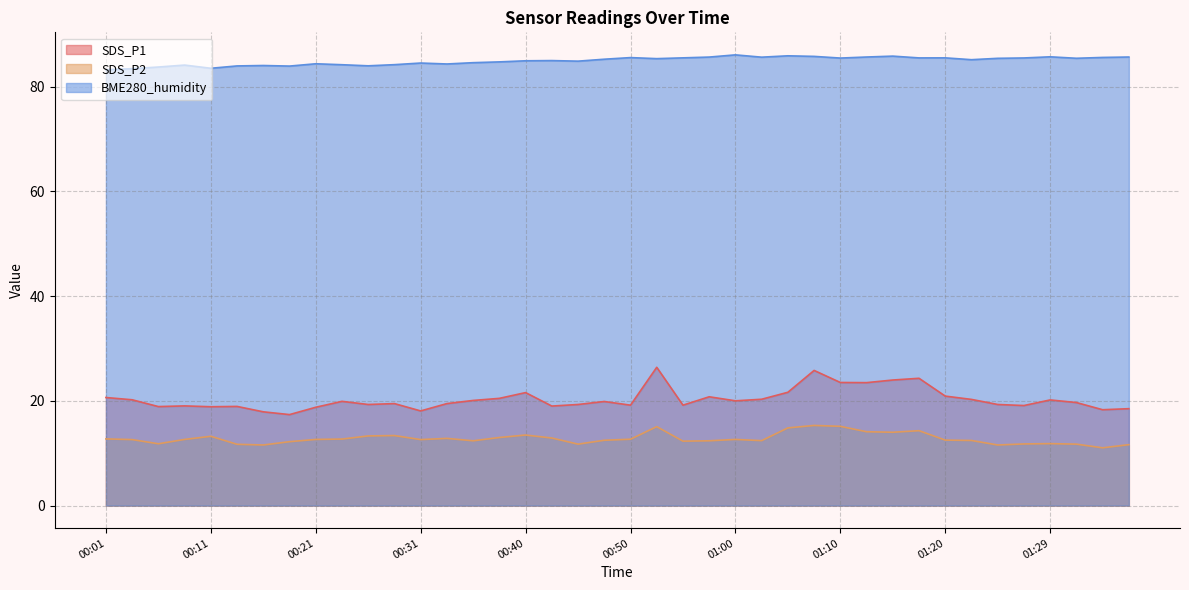

Rank the categories by BME280_humidity value from highest to lowest.

01:00, 01:05, 01:15, 01:07, 01:29, 01:12, 01:37, 00:58, 01:02, 01:34, 00:50, 00:55, 01:20, 01:17, 01:27, 01:10, 01:32, 01:25, 00:53, 00:48, 01:22, 00:43, 00:40, 00:45, 00:38, 00:35, 00:31, 00:21, 00:33, 00:28, 00:23, 00:09, 00:16, 00:26, 00:14, 00:18, 00:06, 00:11, 00:04, 00:01